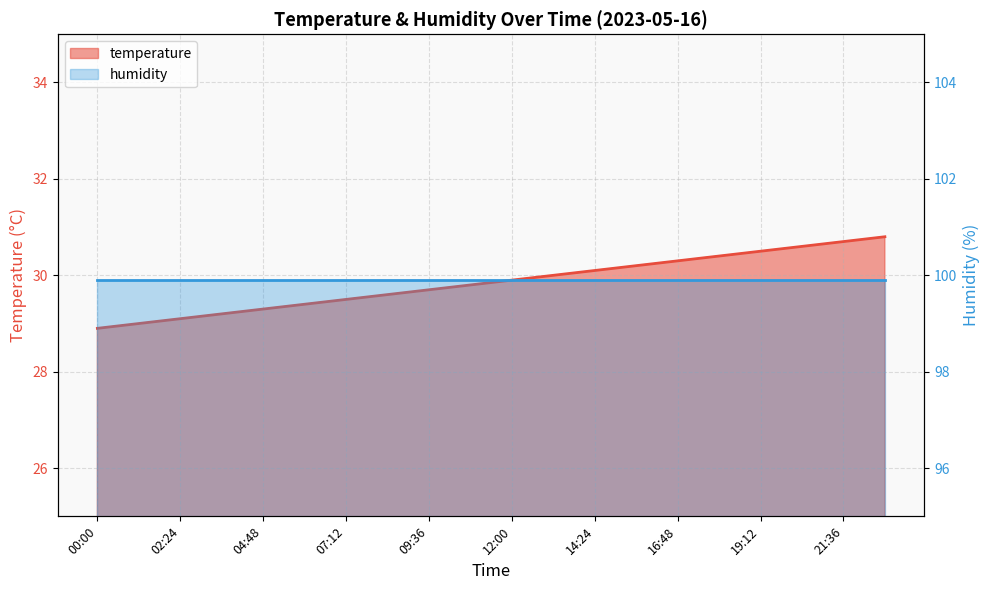

The value at 04:48 is 40.0. True or false?

False